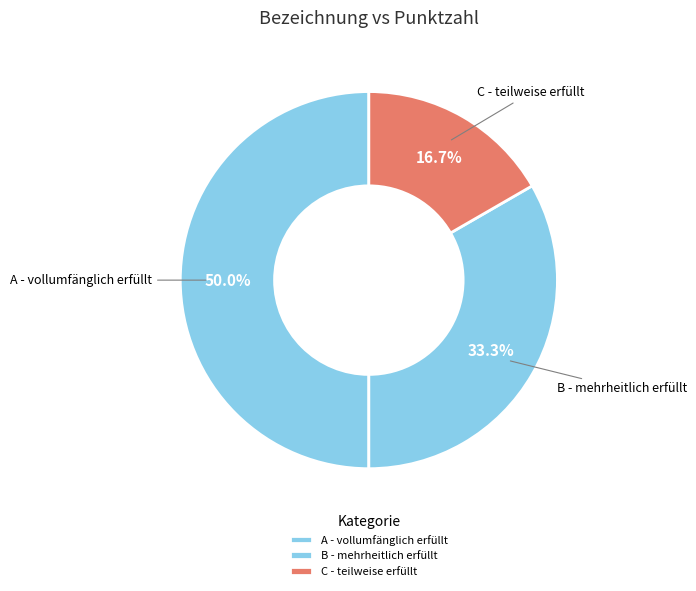

How many slices are in this pie chart?

3